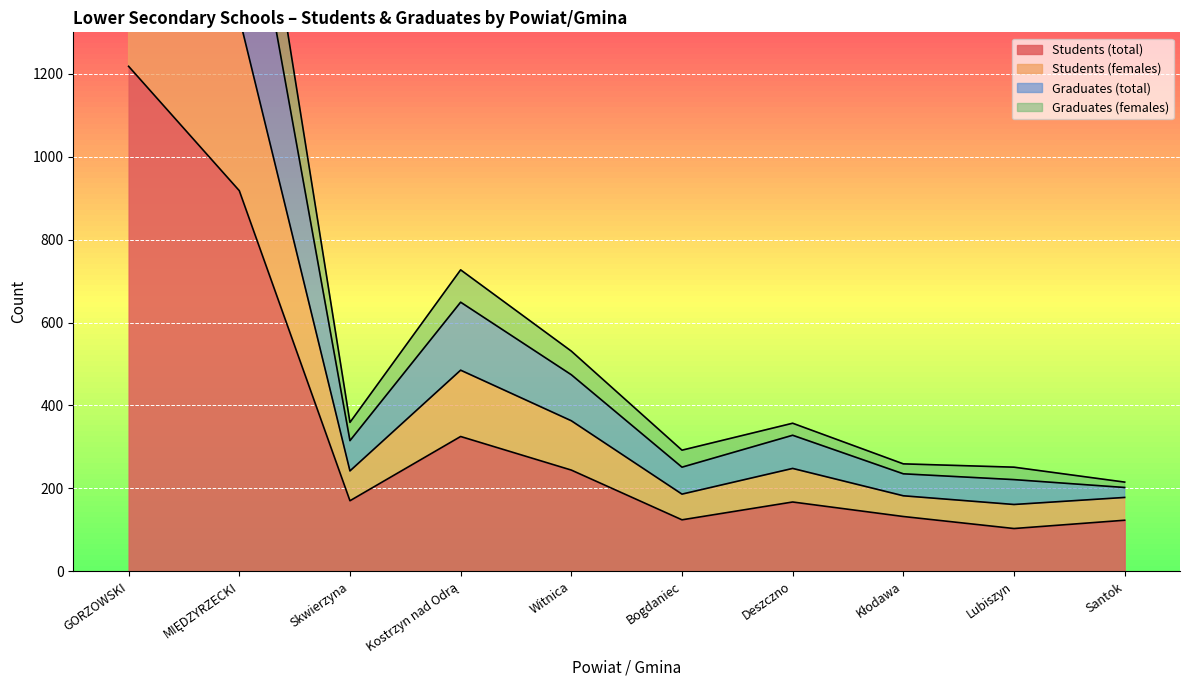

What is the smallest value displayed?

103